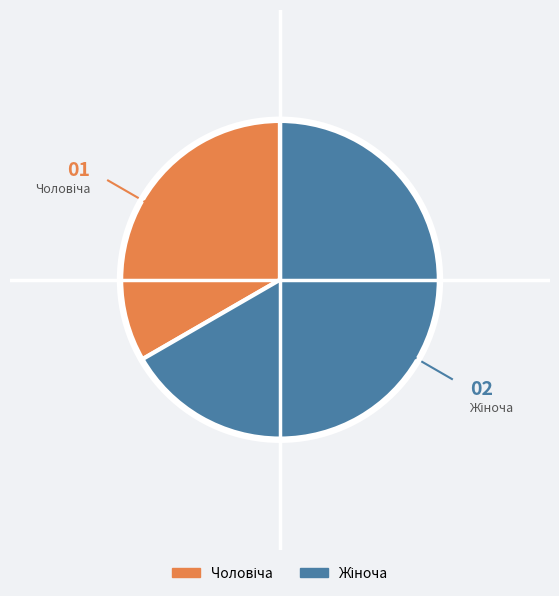

Is there any slice that represents more than half of the pie?

Yes